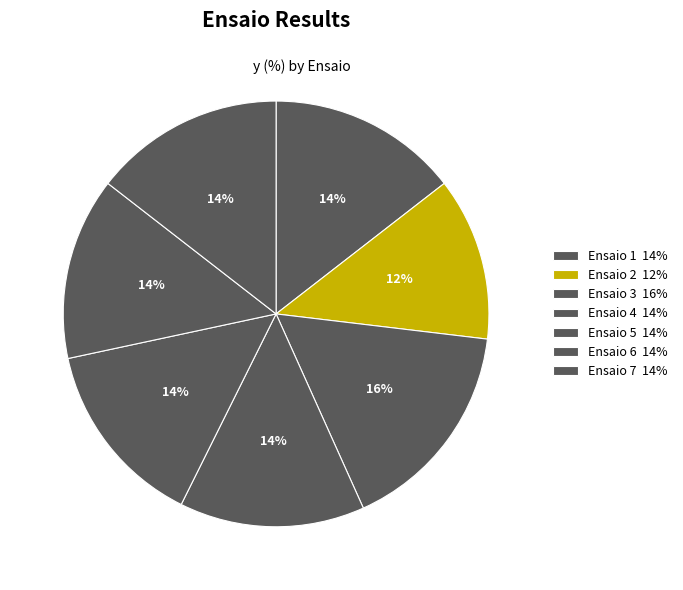

Approximately how many times larger is the value at Ensaio 2 compared to Ensaio 1?

0.9